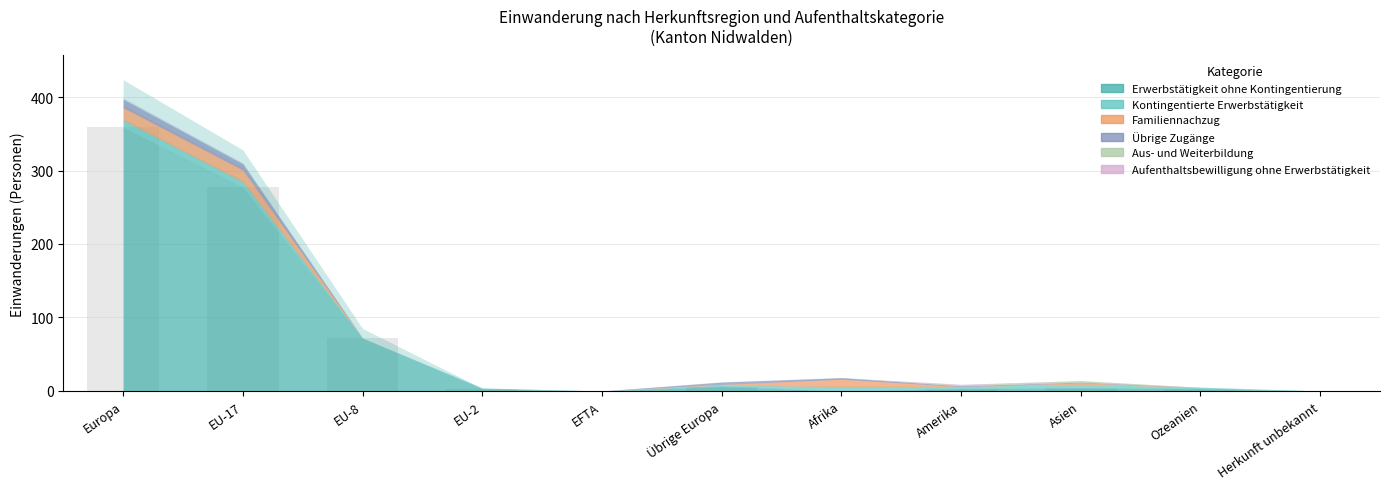

What is the greatest value displayed?

359